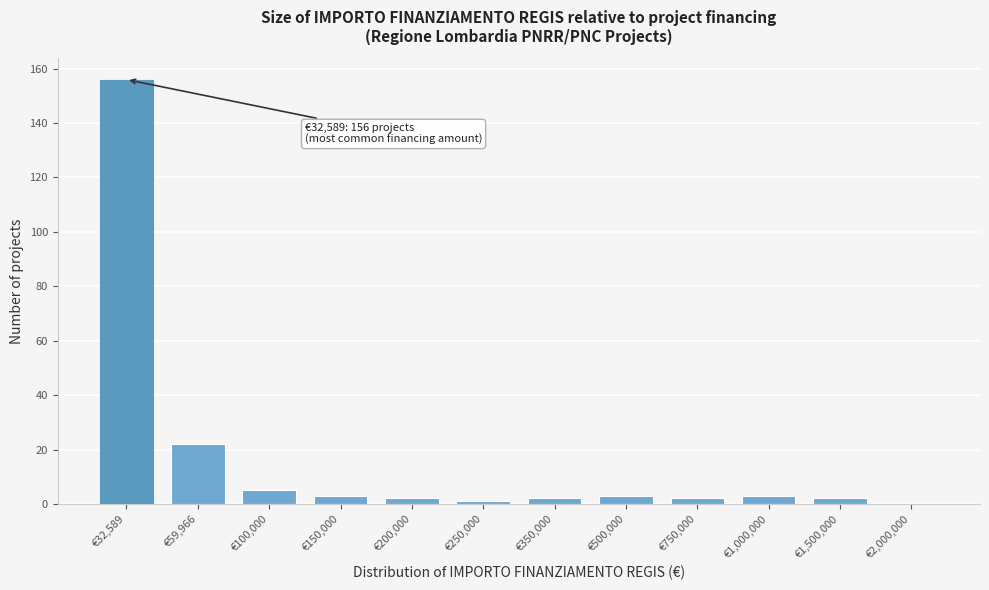

Reading right to left, transcribe all the data shown in this chart.

€2,000,000=0	€1,500,000=2	€1,000,000=3	€750,000=2	€500,000=3	€350,000=2	€250,000=1	€200,000=2	€150,000=3	€100,000=5	€59,966=22	€32,589=156